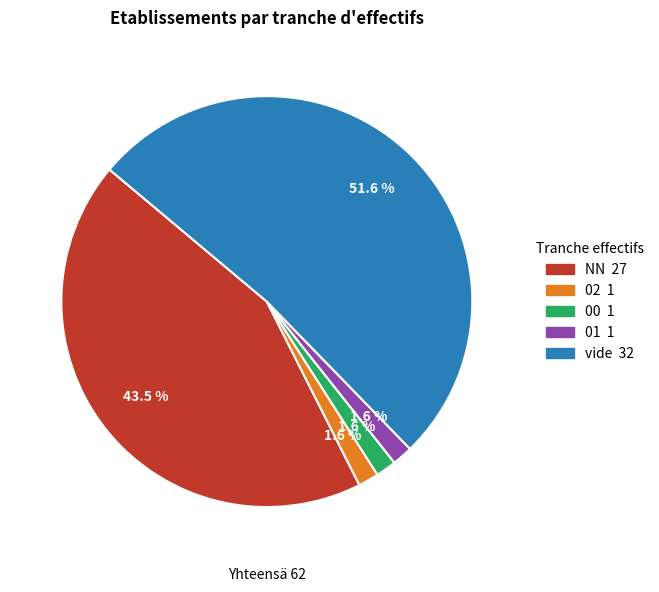

Is there any slice that represents more than half of the pie?

Yes